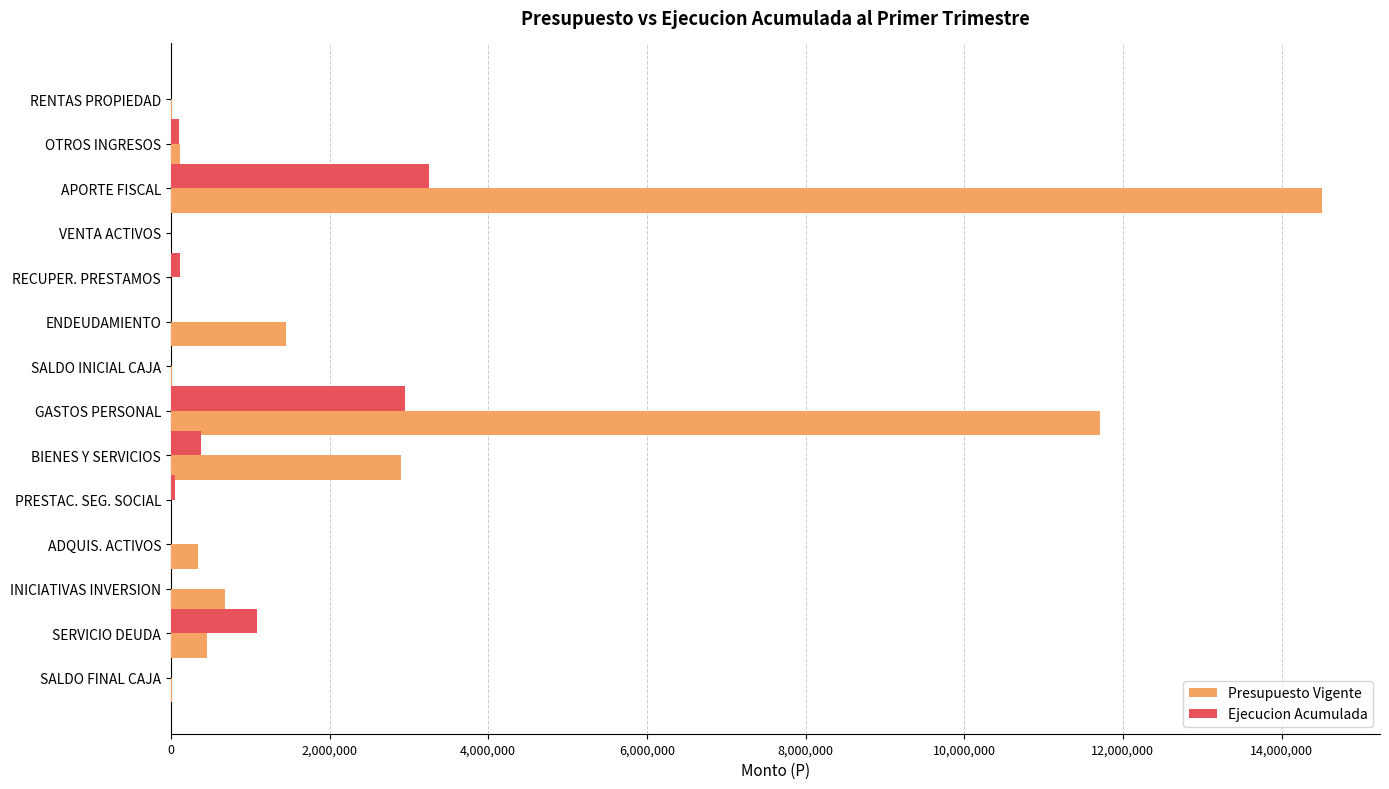

The Ejecucion Acumulada series shows -1403245 at SALDO FINAL CAJA. True or false?

False